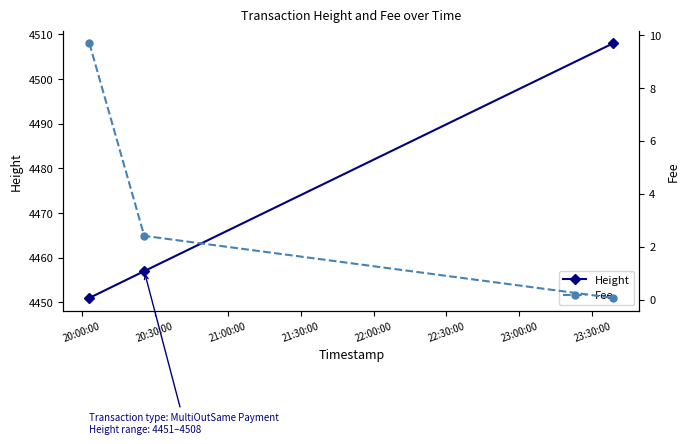

Is this an area chart (filled region under the line)?

No